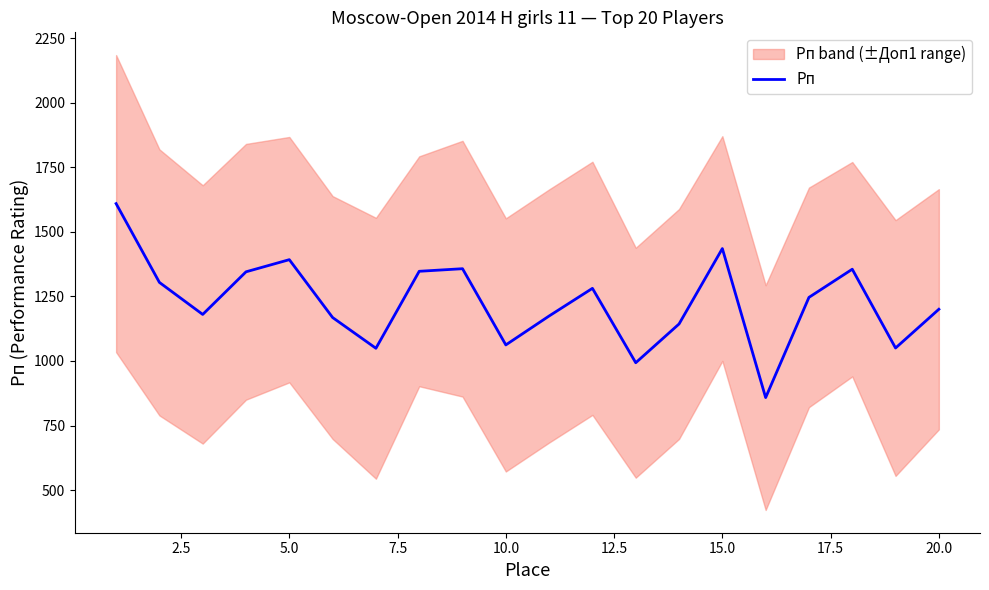

What is the maximum value for Рп?

1609